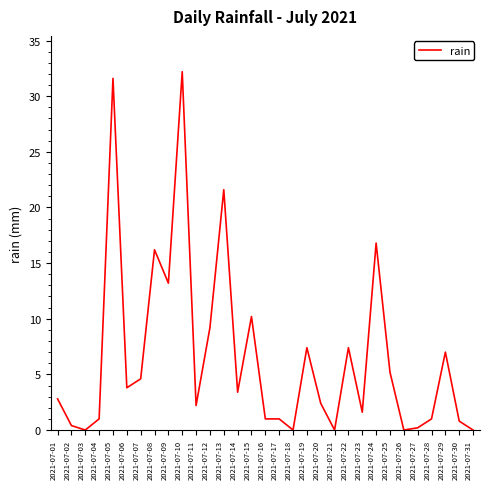

At which category does the chart reach its peak across all series?

2021-07-10